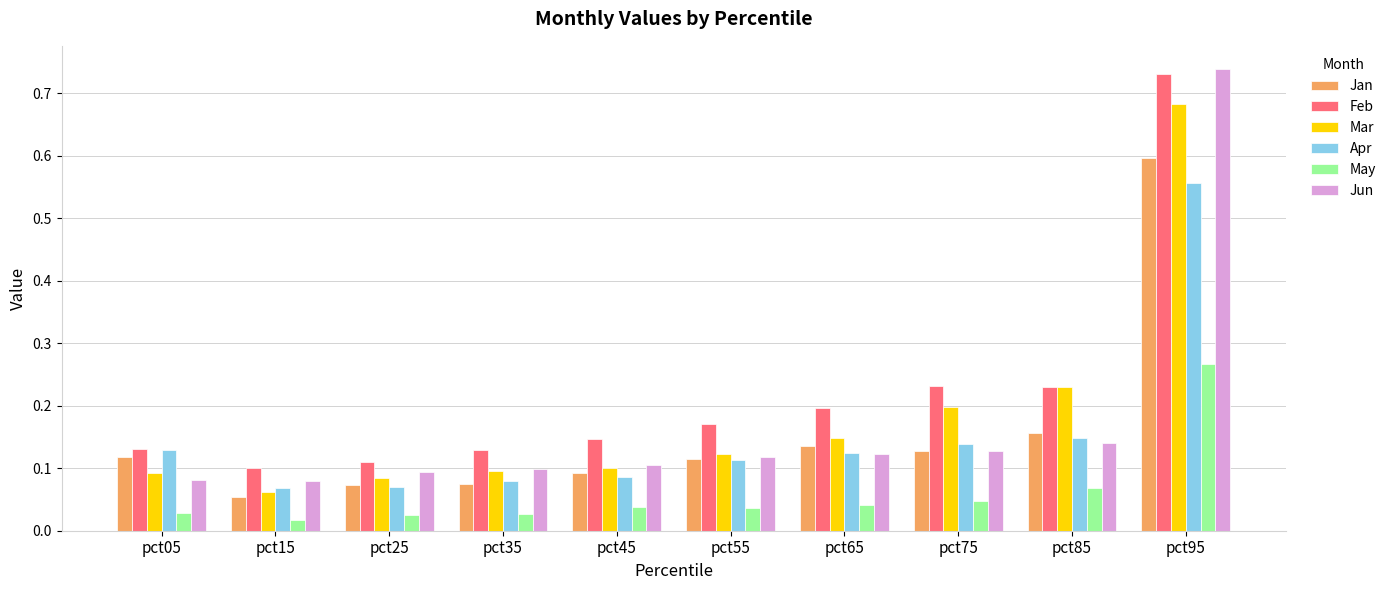

At which label is Mar closest to 0?

pct15